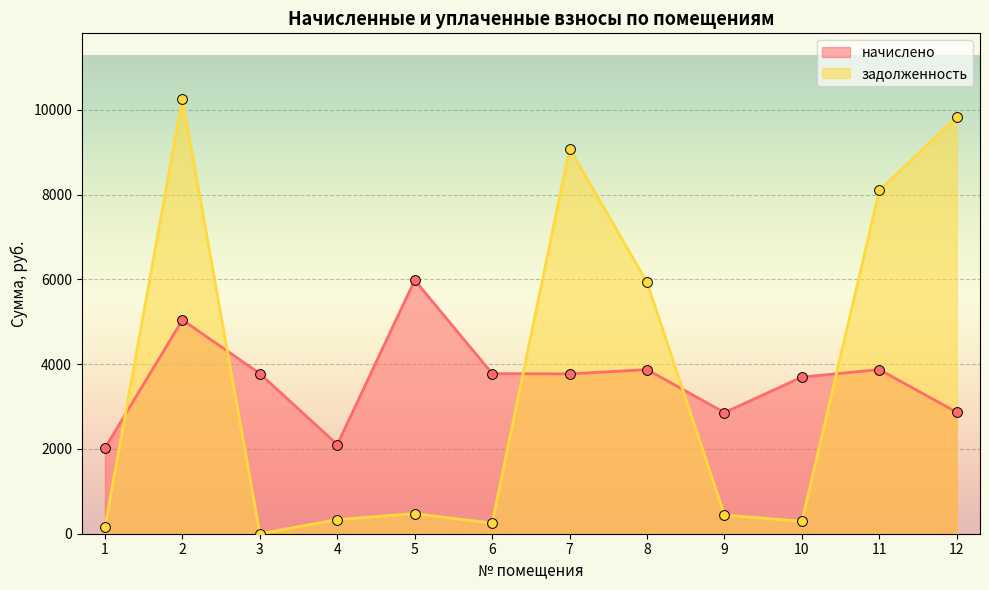

What are all the series names shown in the legend?

начислено, задолженность